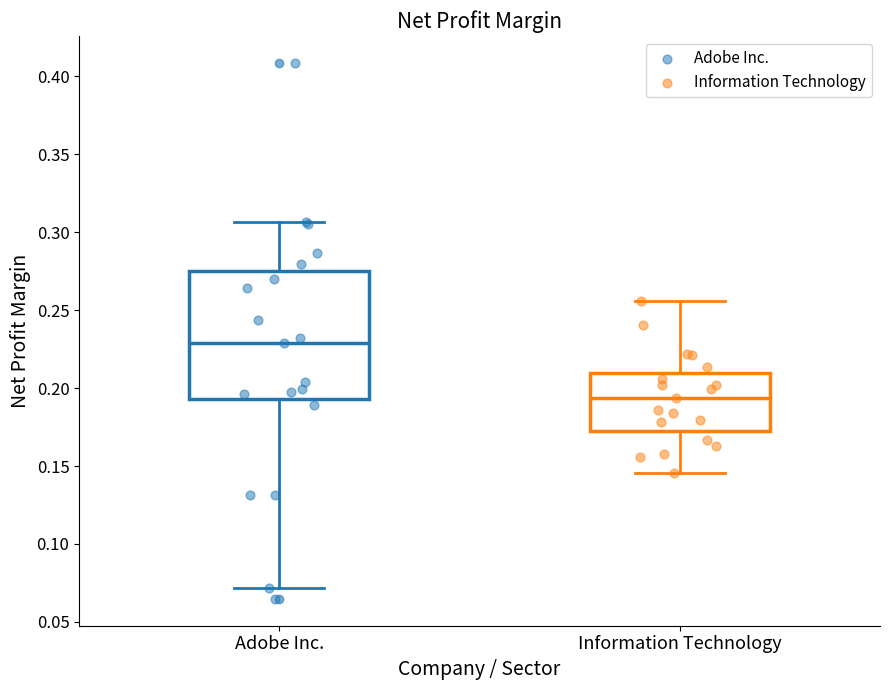

Where does the median line of the box for Information Technology sit on the y-axis? The values are not printed on the chart, so give them approximately, as read against the axis.

0.195